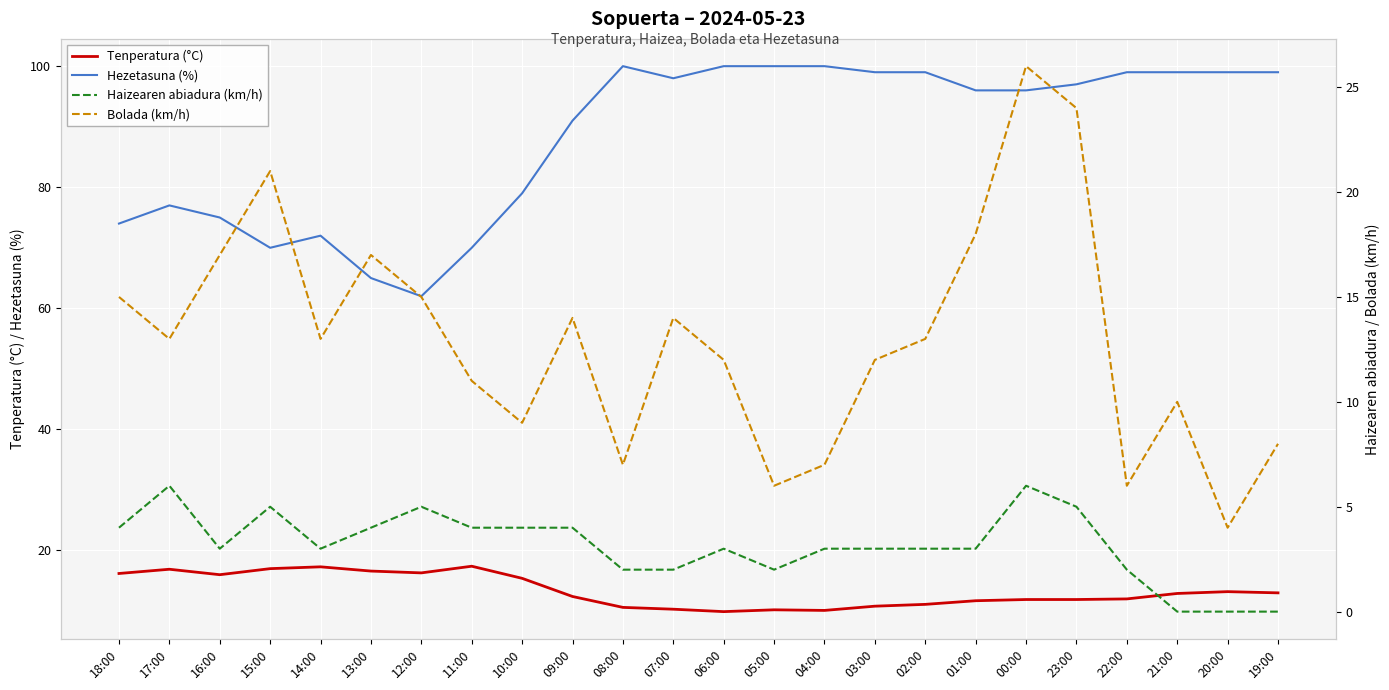

The value of Tenperatura (°C) at 05:00 is 16.5. True or false?

False